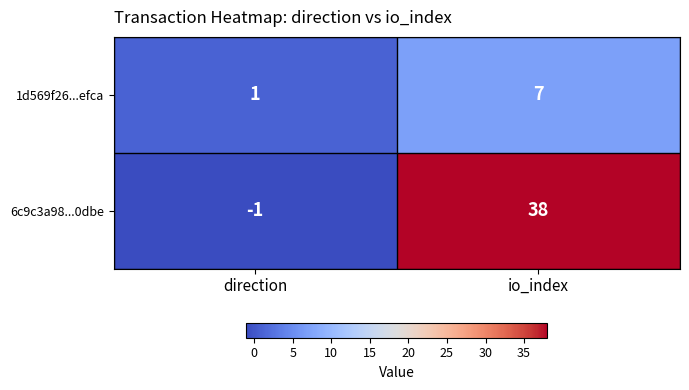

The value of 1d569f26...efca at io_index is 10. True or false?

False